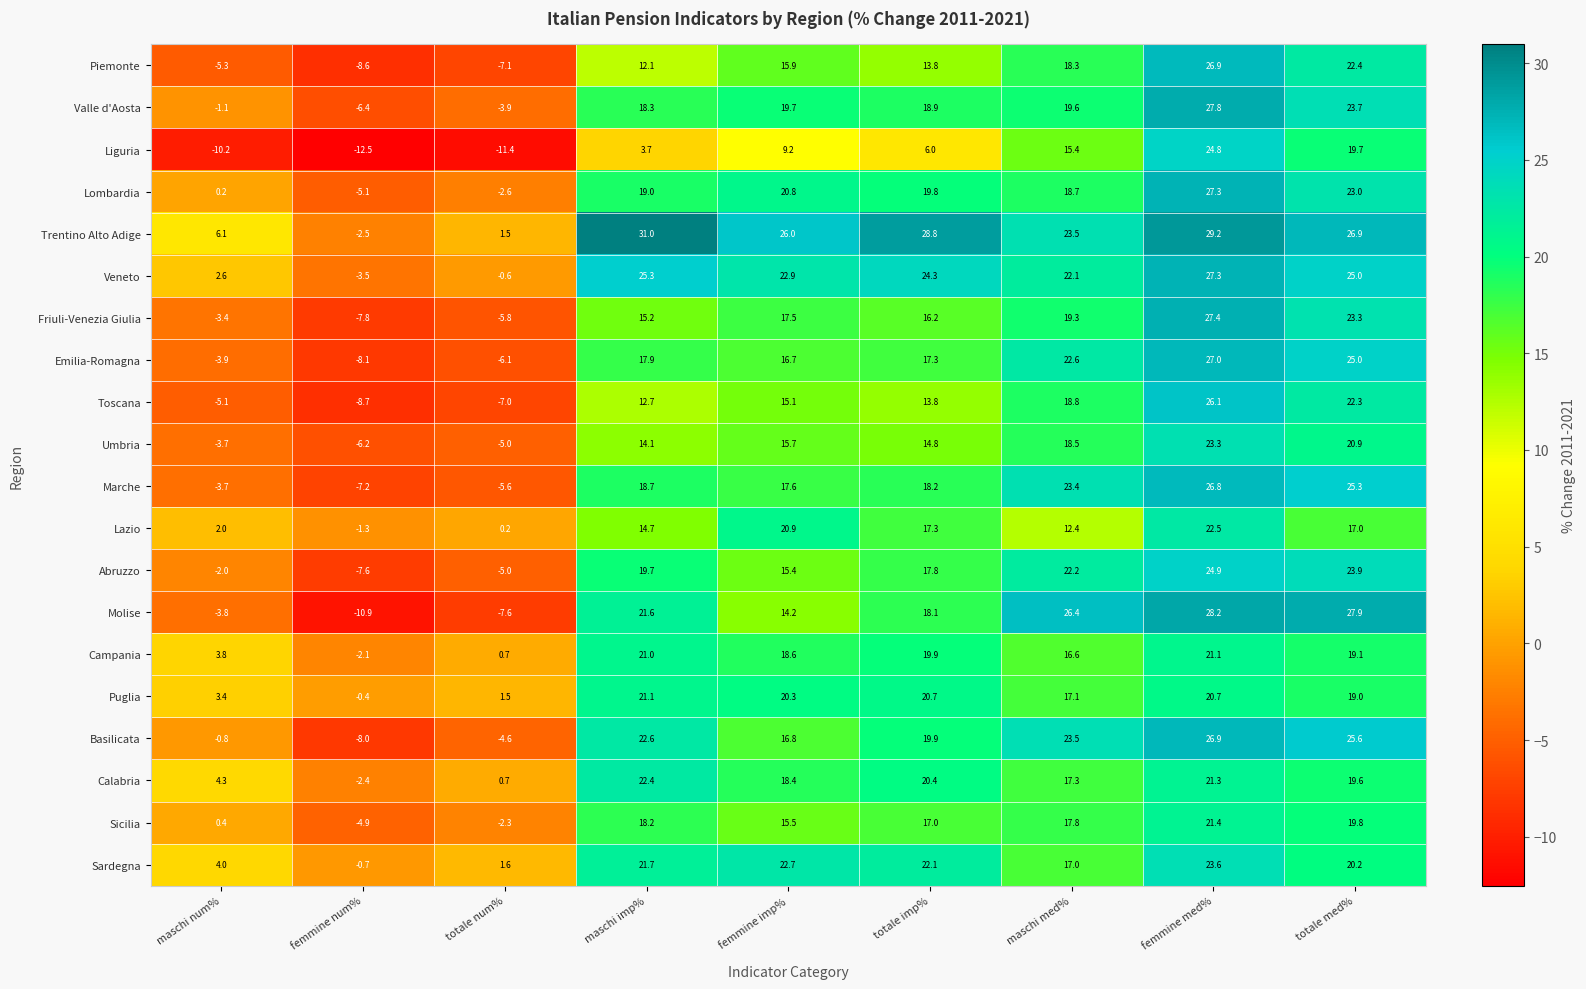

True or false: Toscana has a value of 13.8 at totale imp%.

True